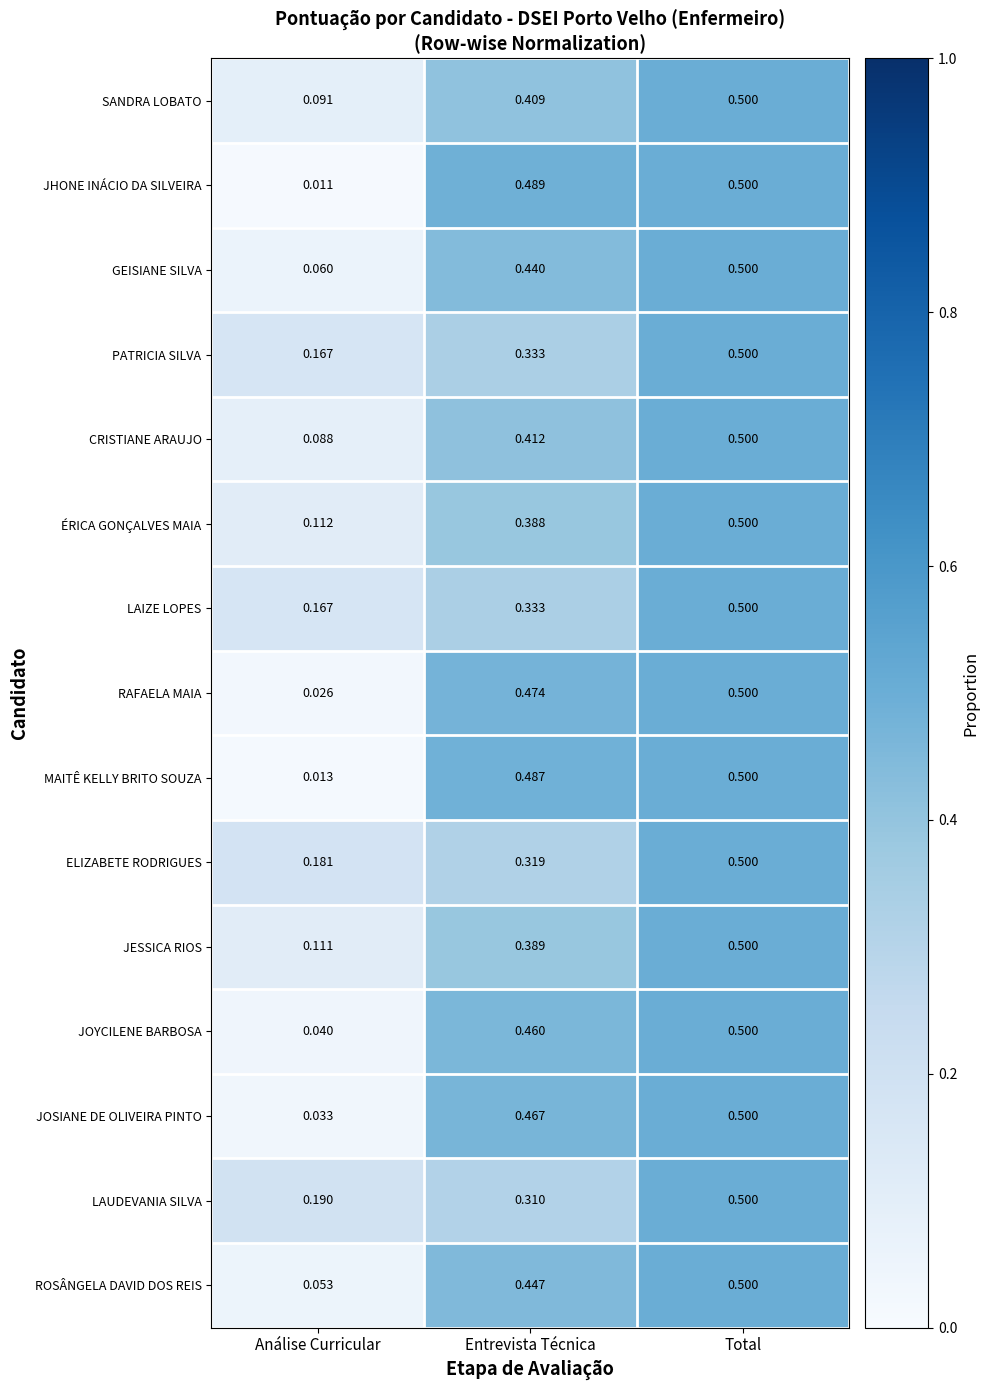

Which series has the widest spread of values?

JHONE INÁCIO DA SILVEIRA